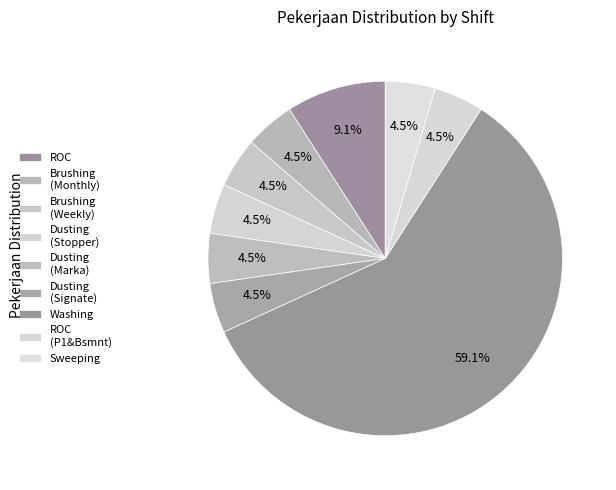

How many segments does this pie chart have?

9